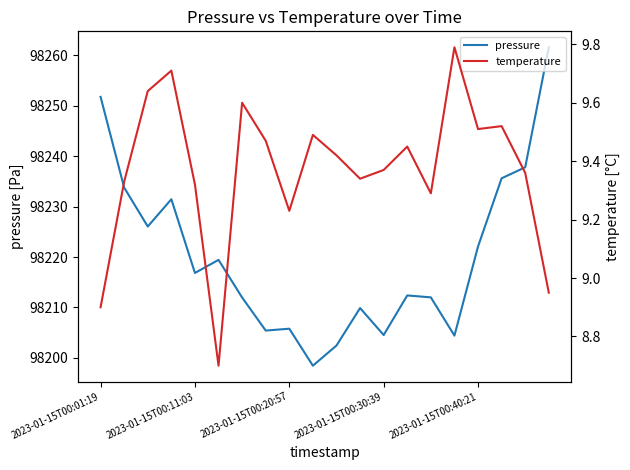

What is the total value across all series at 9?

98207.9